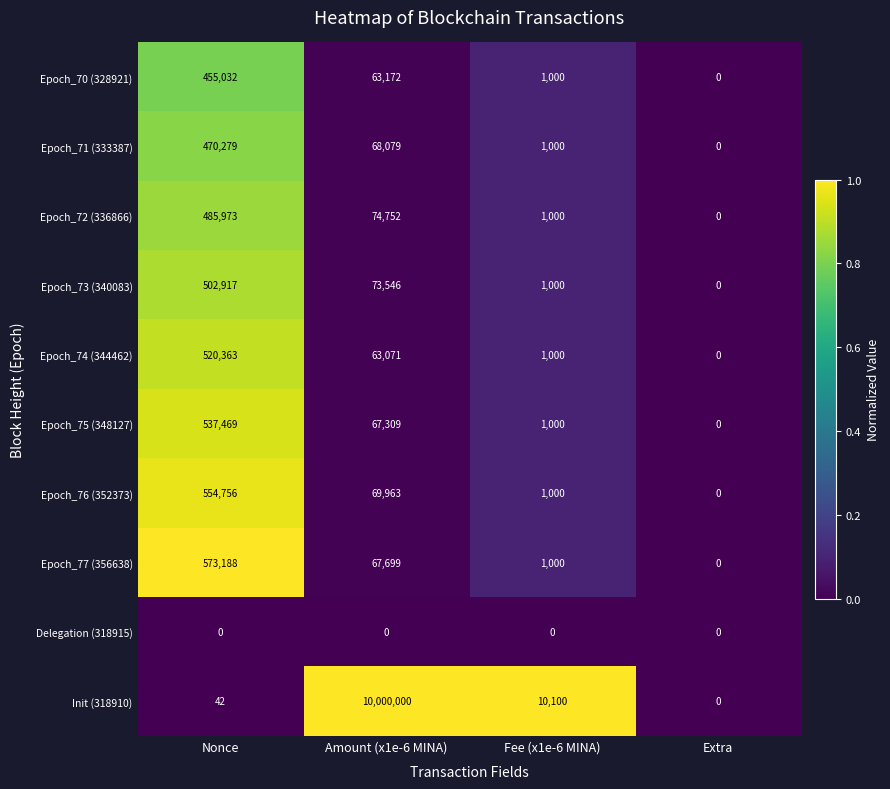

What is the total value across all series at Fee (x1e-6 MINA)?

18100